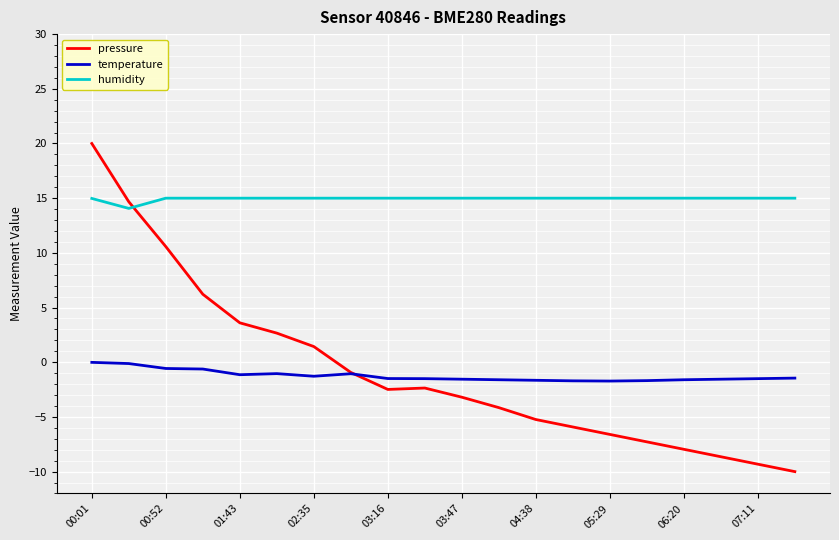

What is the maximum value for pressure?

20.0